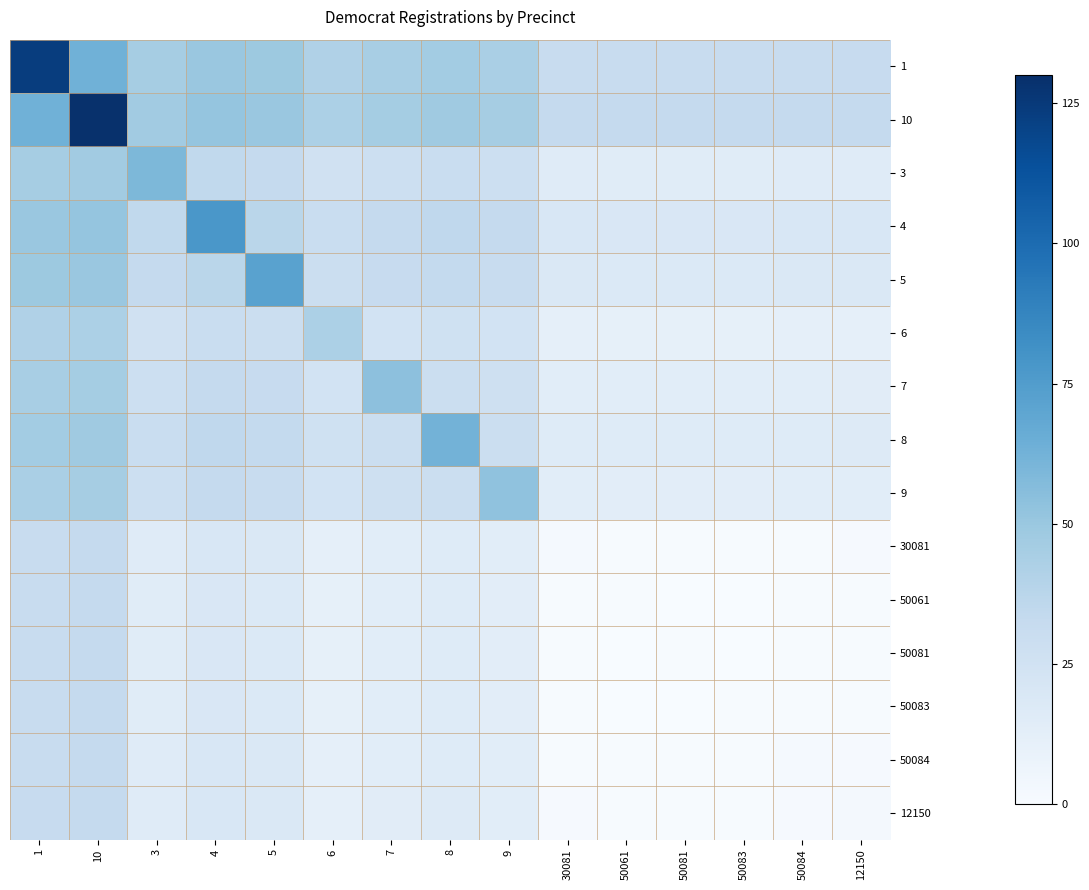

Which category has the highest value across all series?

10